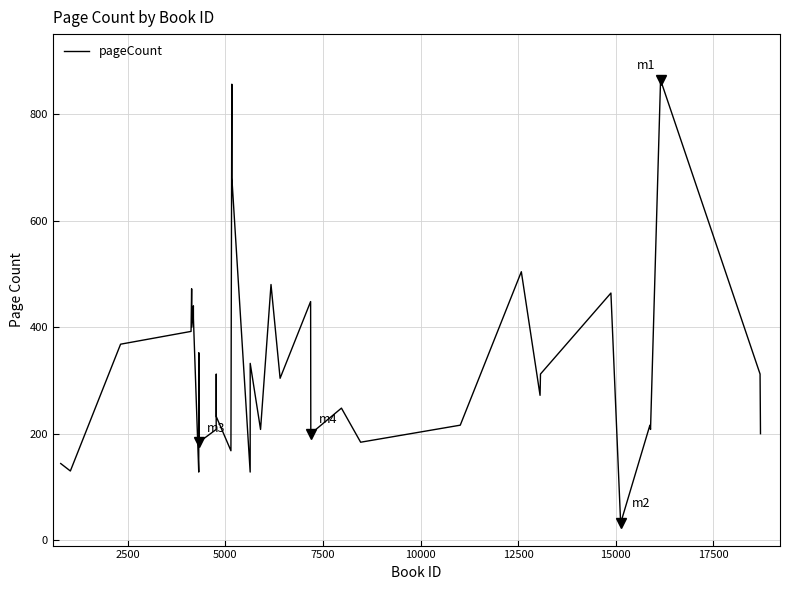

What is the greatest value displayed?

864